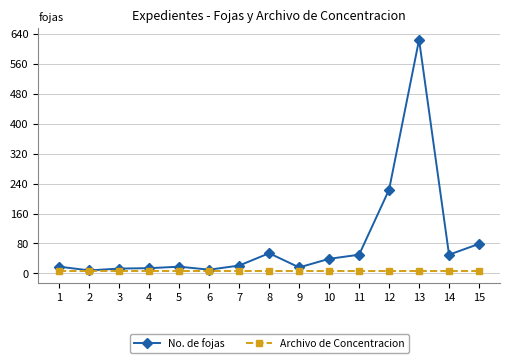

The value of No. de fojas at 13 is 831. True or false?

False